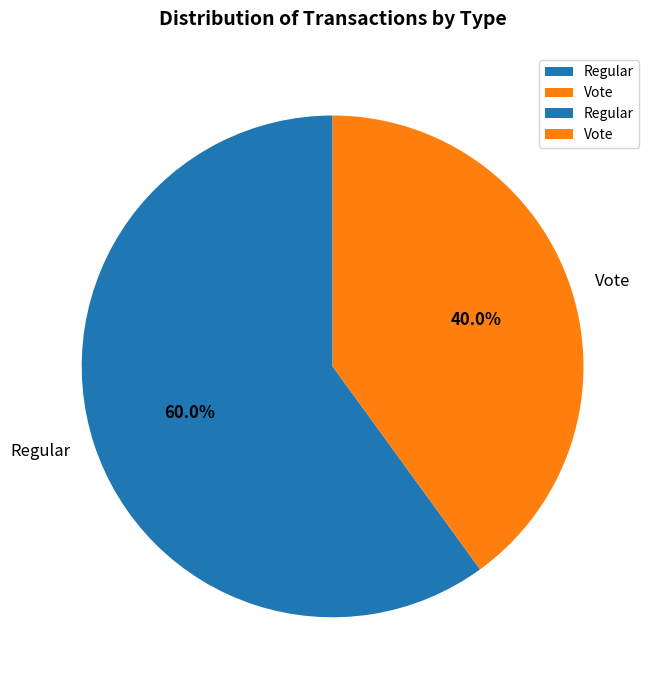

What is the ratio of the value at Regular to the value at Vote?

1.5